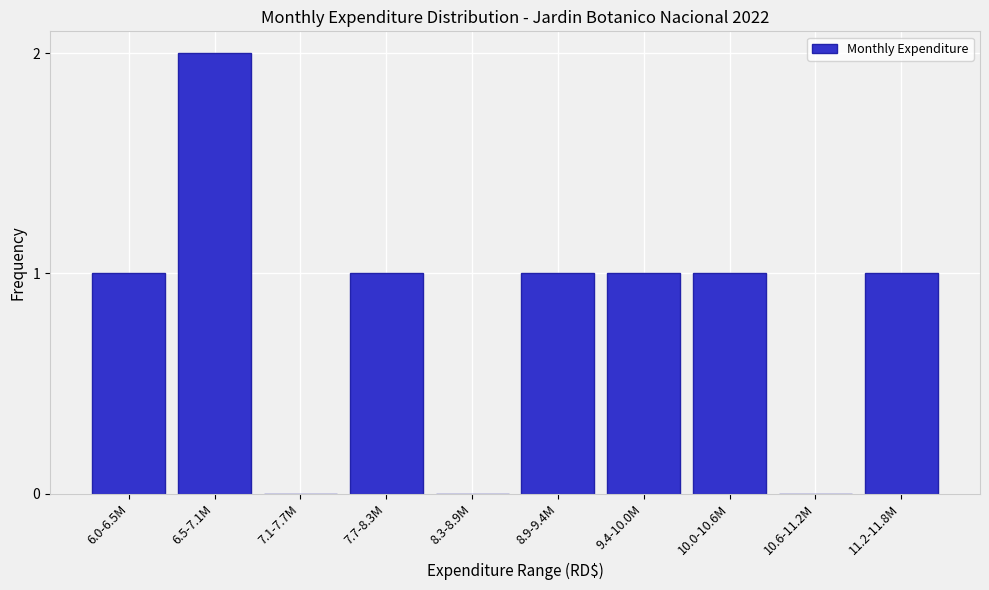

Reading right to left, transcribe all the data shown in this chart.

11.2-11.8M=1	10.6-11.2M=0	10.0-10.6M=1	9.4-10.0M=1	8.9-9.4M=1	8.3-8.9M=0	7.7-8.3M=1	7.1-7.7M=0	6.5-7.1M=2	6.0-6.5M=1